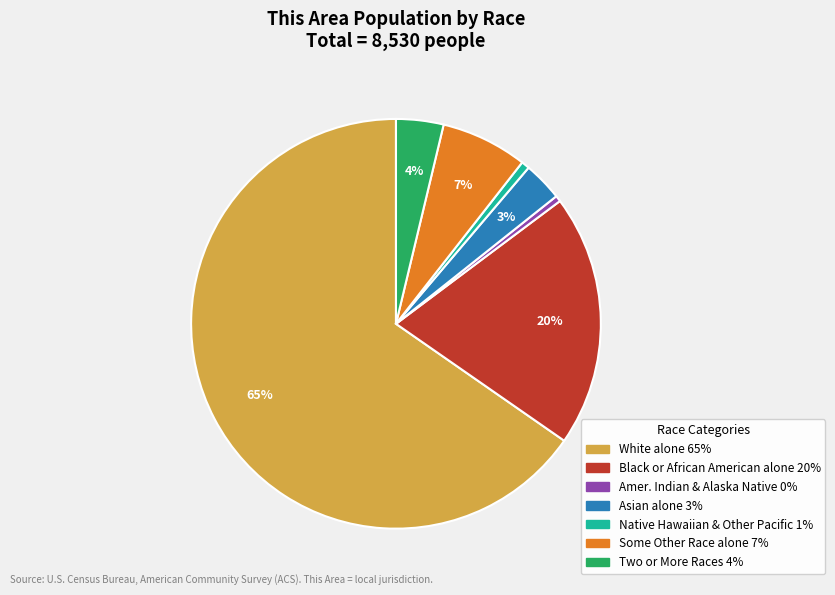

To the nearest percent, what is the difference between the largest and smallest slice percentages?

65%